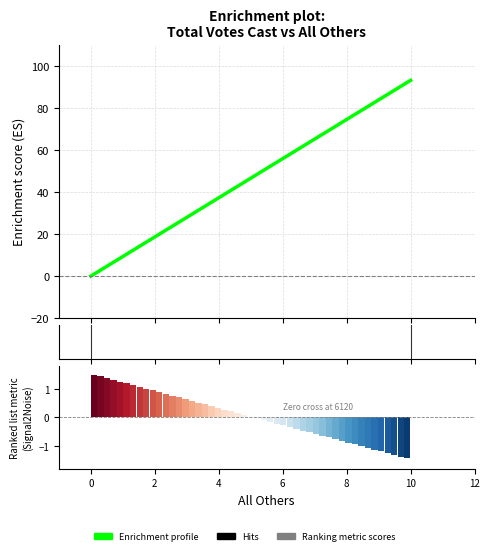

What is the average value?

46